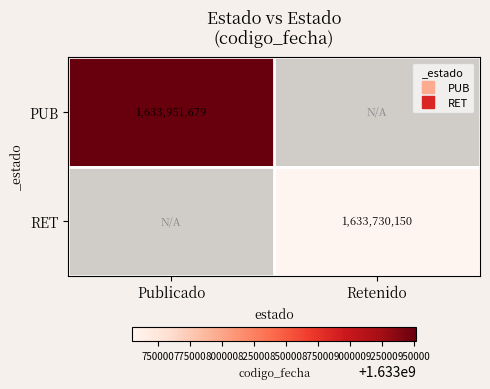

Rank the series by their average value, from highest to lowest.

PUB, RET